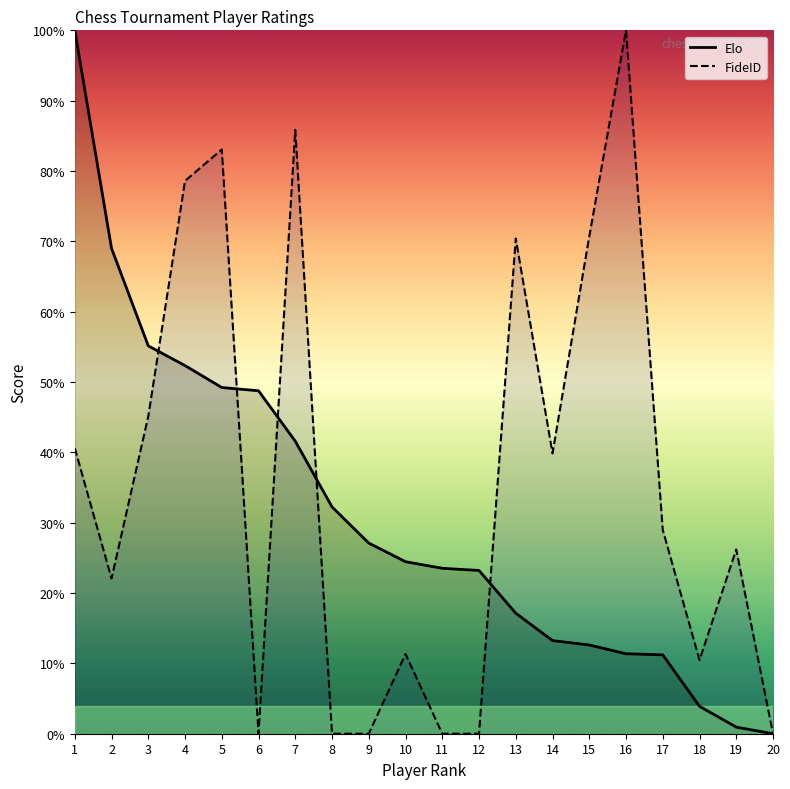

Is this an area chart (filled region under the line)?

No